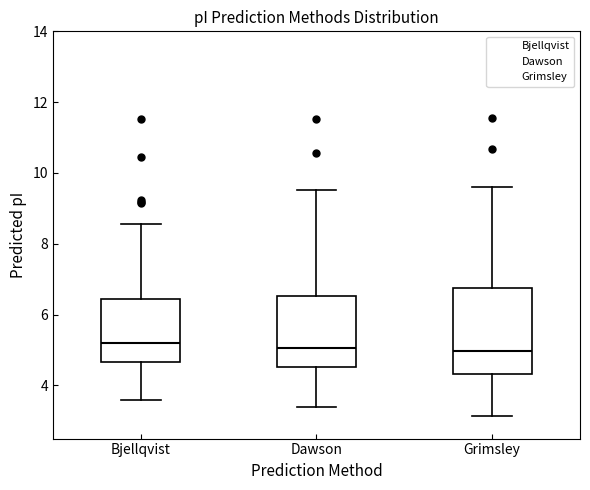

Comparing the boxes themselves (not the whiskers), which one is the tallest?

Grimsley